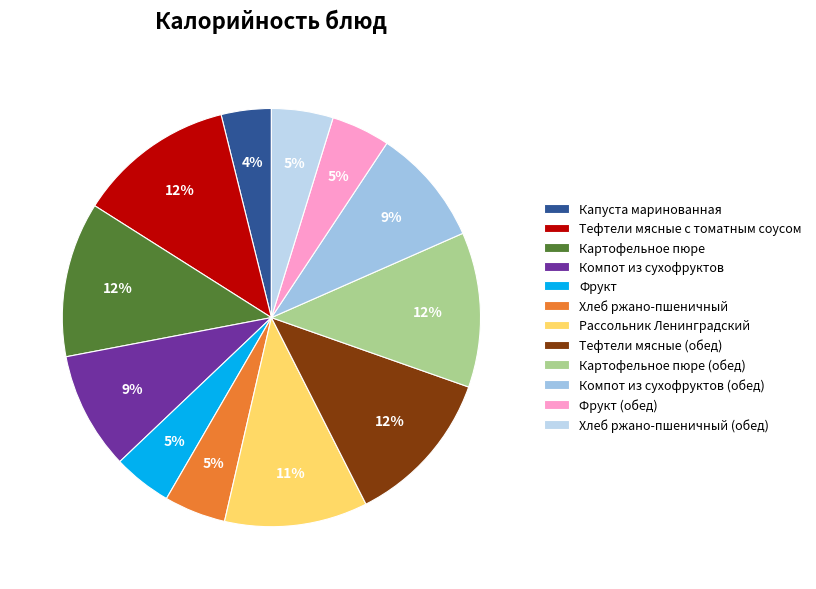

Count the number of slices in the pie.

12